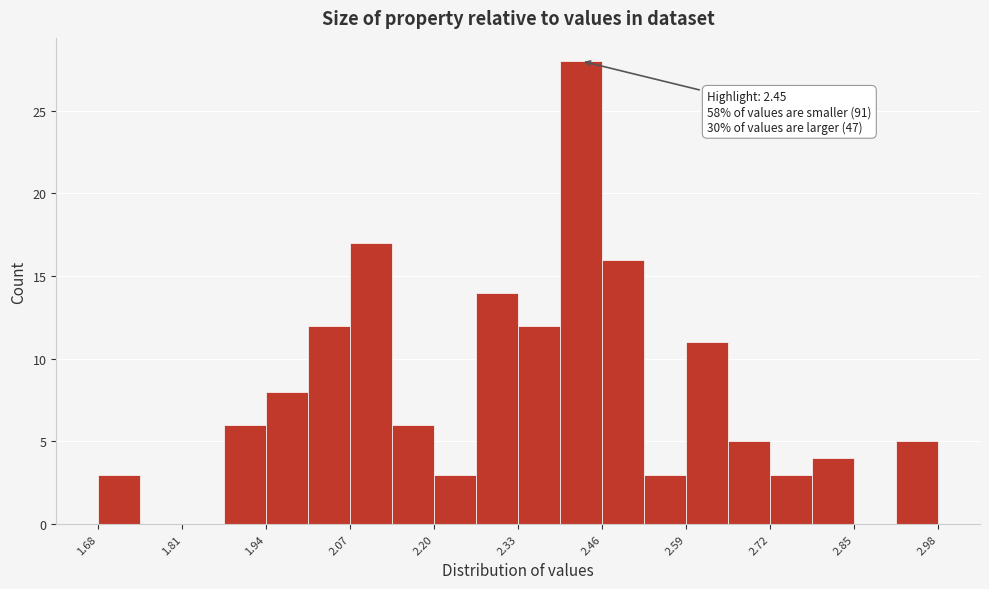

Read against the x-axis, roughly where is the centre of the tallest bar?

2.42